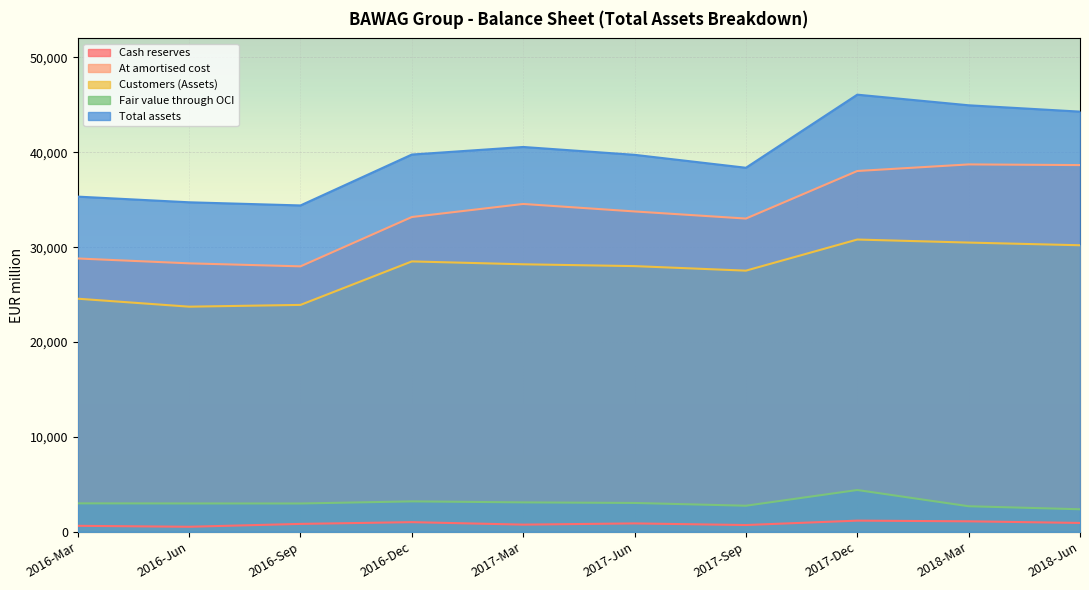

Reading left to right, extract all data points from this chart.

Cash reserves: 2016-Mar=634	2016-Jun=533	2016-Sep=836	2016-Dec=1020	2017-Mar=760	2017-Jun=887	2017-Sep=717	2017-Dec=1180	2018-Mar=1108	2018-Jun=937
At amortised cost: 2016-Mar=28807	2016-Jun=28295	2016-Sep=27978	2016-Dec=33177	2017-Mar=34553	2017-Jun=33764	2017-Sep=33015	2017-Dec=38027	2018-Mar=38720	2018-Jun=38650
Customers (Assets): 2016-Mar=24568	2016-Jun=23728	2016-Sep=23915	2016-Dec=28498	2017-Mar=28195	2017-Jun=28003	2017-Sep=27525	2017-Dec=30804	2018-Mar=30483	2018-Jun=30201
Fair value through OCI: 2016-Mar=3001	2016-Jun=2990	2016-Sep=2986	2016-Dec=3209	2017-Mar=3104	2017-Jun=3043	2017-Sep=2751	2017-Dec=4408	2018-Mar=2697	2018-Jun=2379
Total assets: 2016-Mar=35326	2016-Jun=34729	2016-Sep=34397	2016-Dec=39761	2017-Mar=40559	2017-Jun=39731	2017-Sep=38368	2017-Dec=46071	2018-Mar=44952	2018-Jun=44283